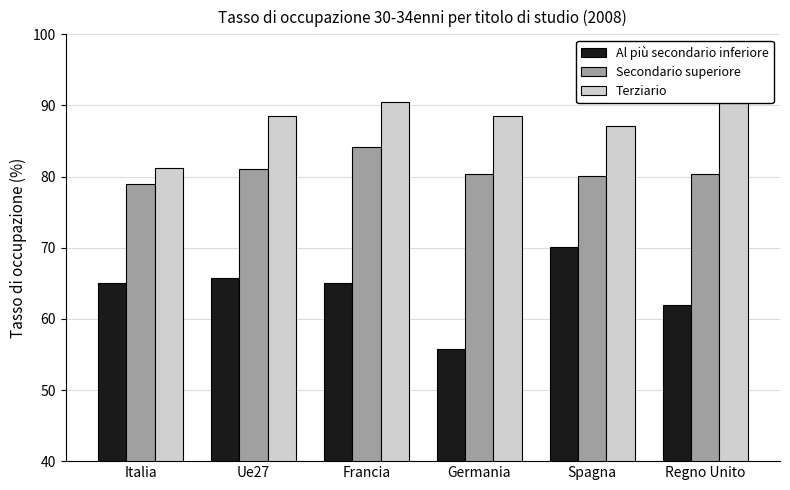

What is the maximum value shown in the chart?

90.5